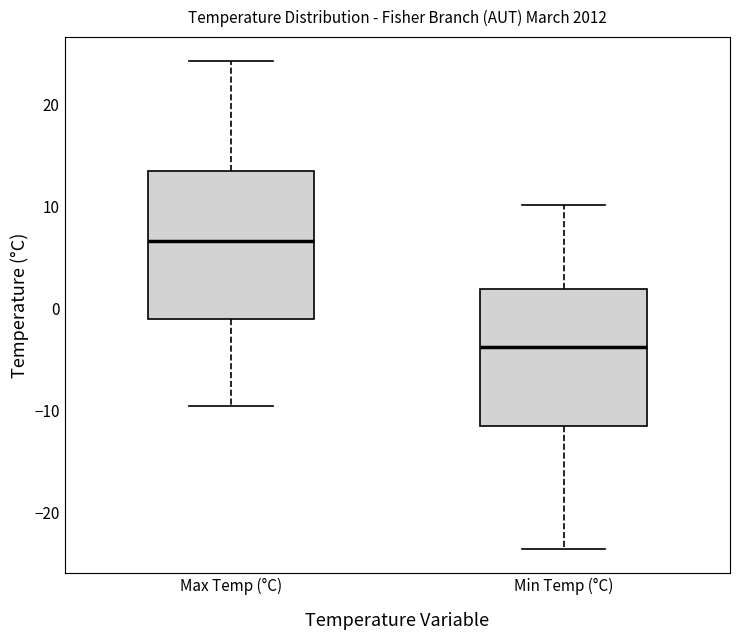

Which box's median line is the lowest?

Min Temp (°C)